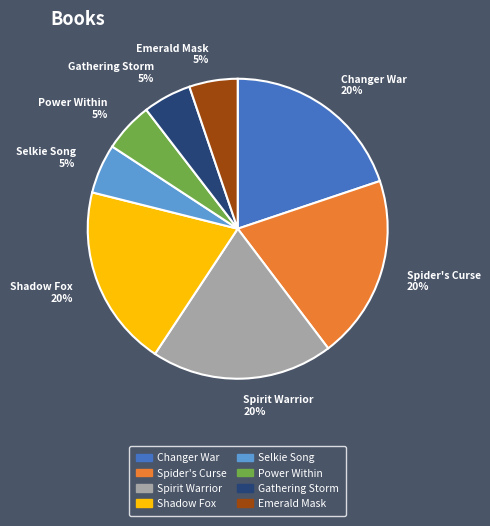

To the nearest percent, what percentage of the pie is Spider's Curse 20%?

20%